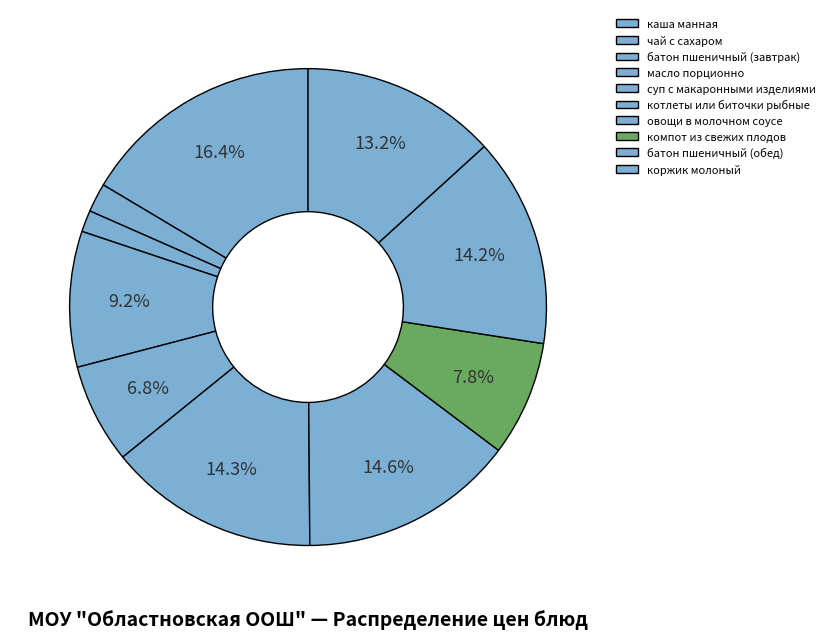

Between компот из свежих плодов and овощи в молочном соусе, which is larger?

овощи в молочном соусе